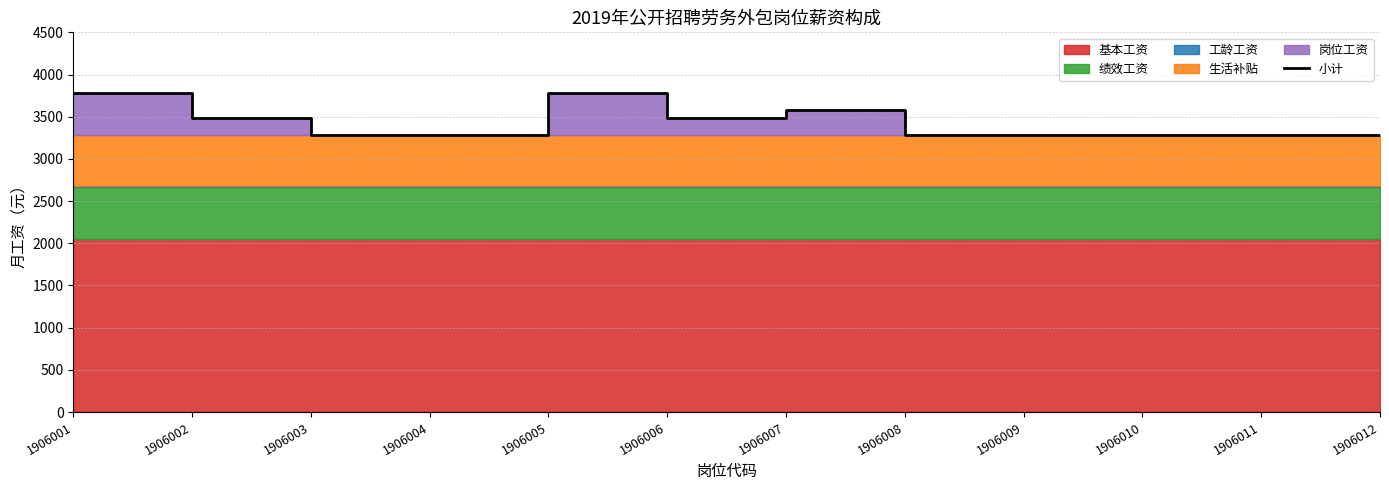

What is the ratio of the value at 1906004 to the value at 1906007?

0.9